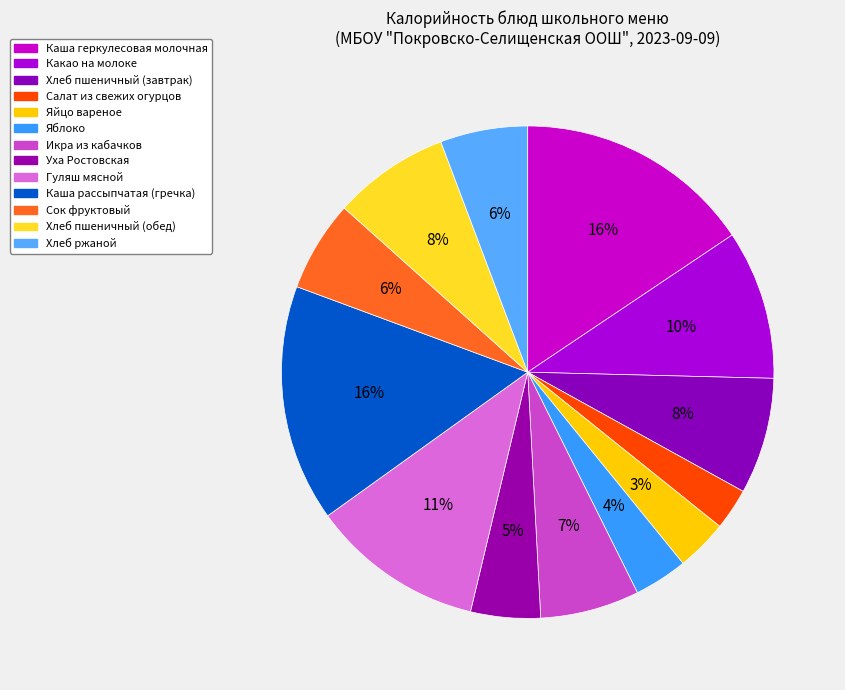

How many slices are in this pie chart?

13